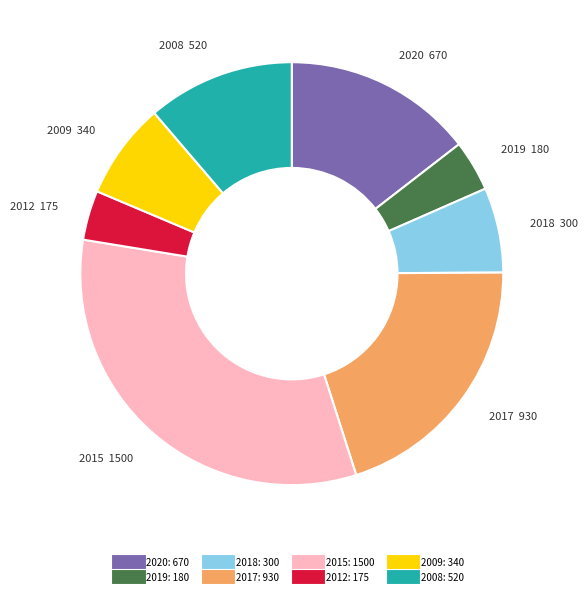

Between 2009 and 2018, which is larger?

2009